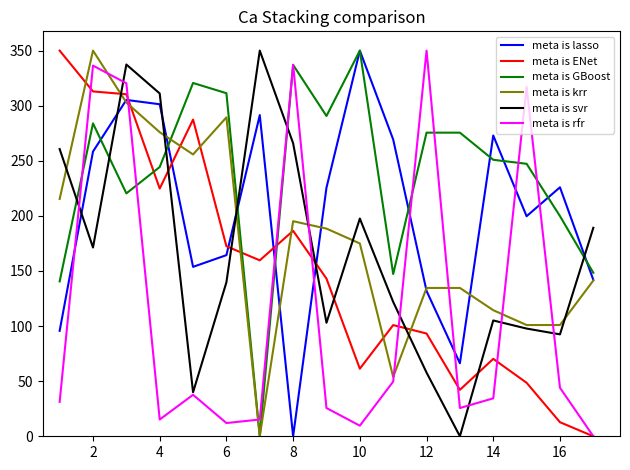

Which series ends up on top after the final intersection of meta is rfr and meta is lasso?

meta is lasso